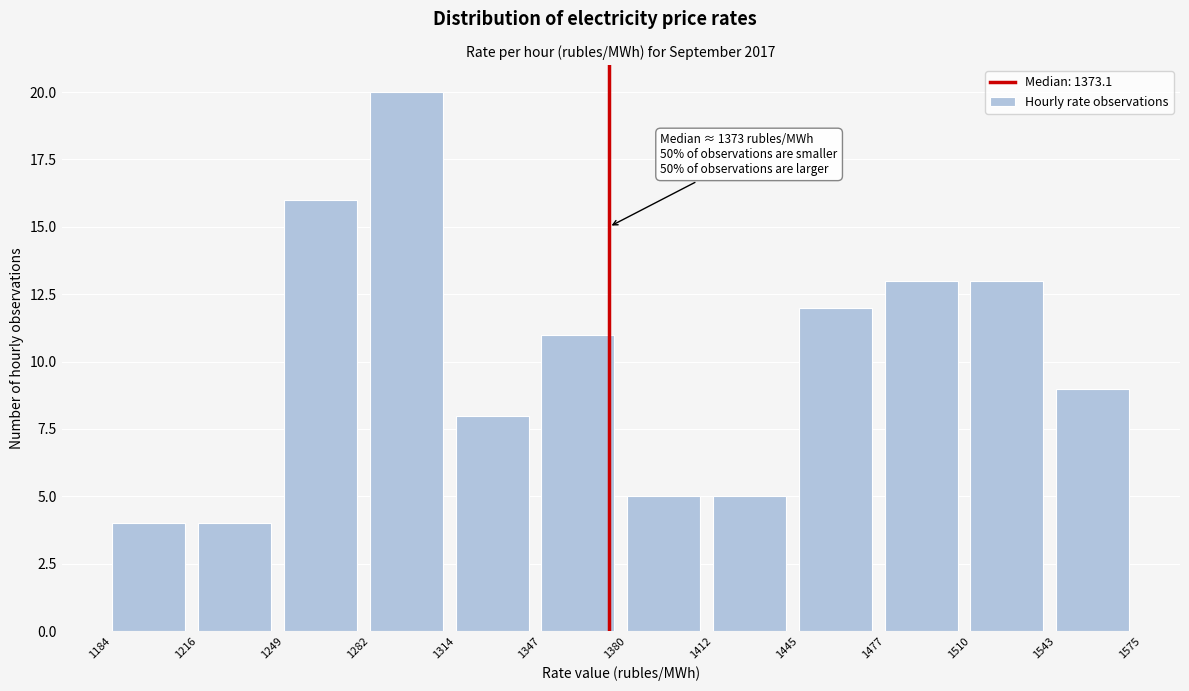

Over which range of the x-axis is the bar tallest?

1282 to 1314